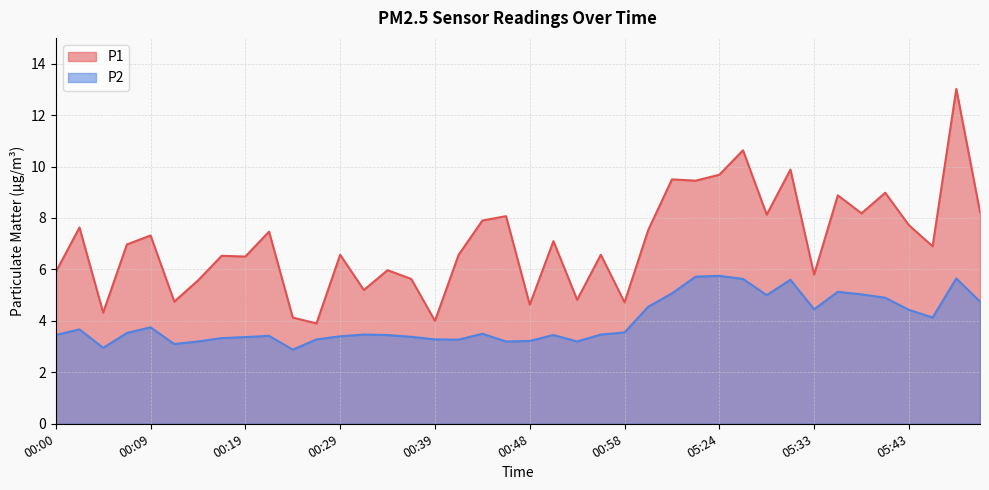

How many interior local peaks does the P1 series have?

15